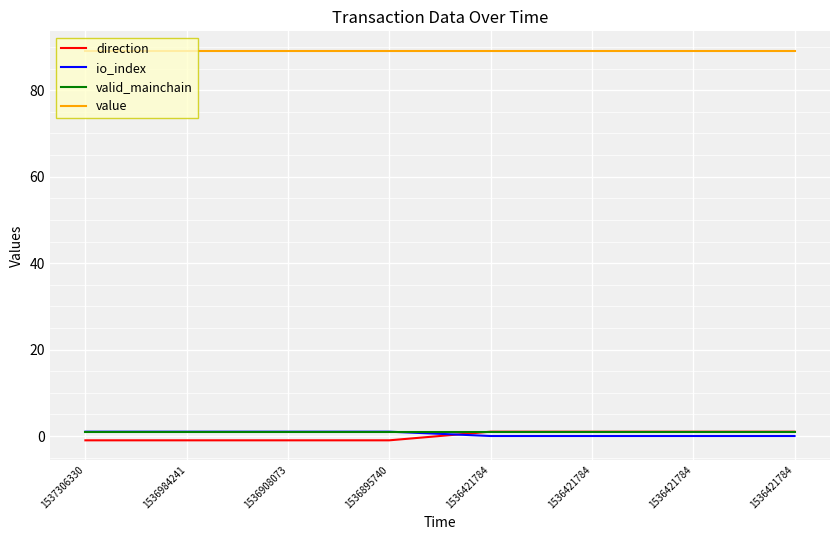

What are all the series names shown in the legend?

direction, io_index, valid_mainchain, value